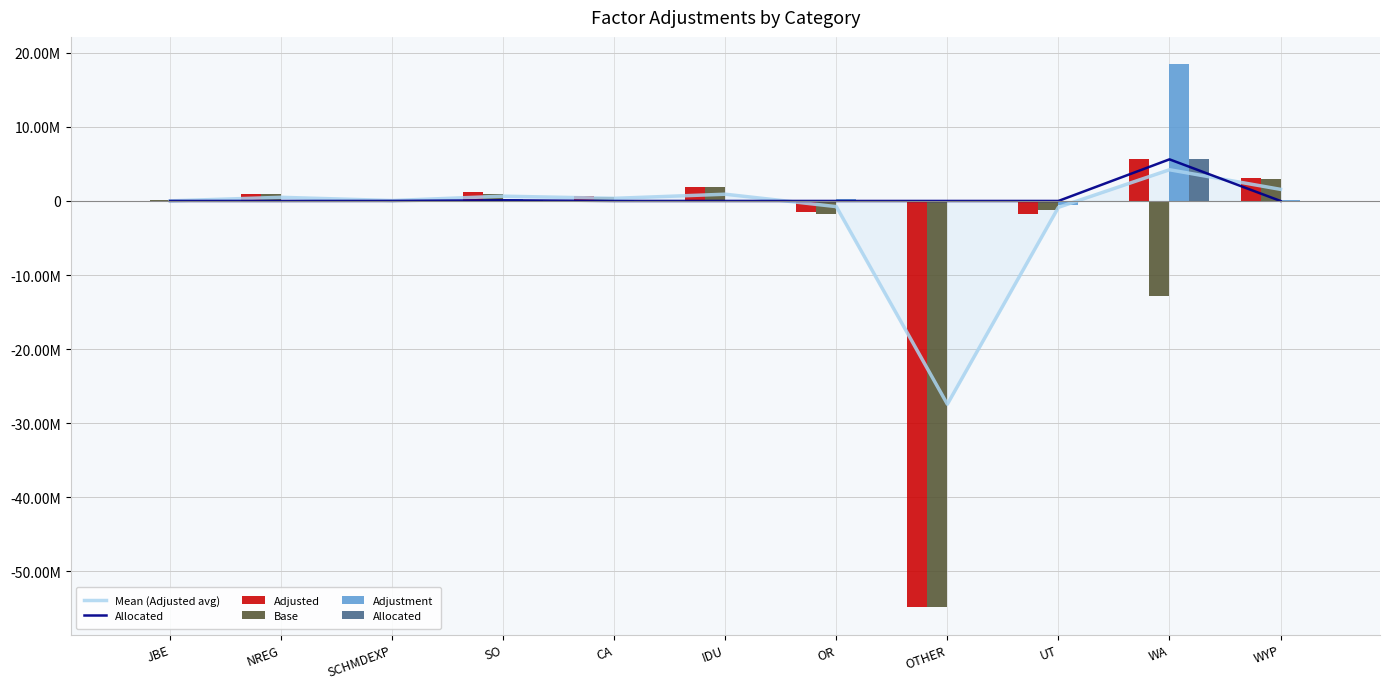

Is it true that Mean (Adjusted avg) equals 4213344.7 at WA?

True